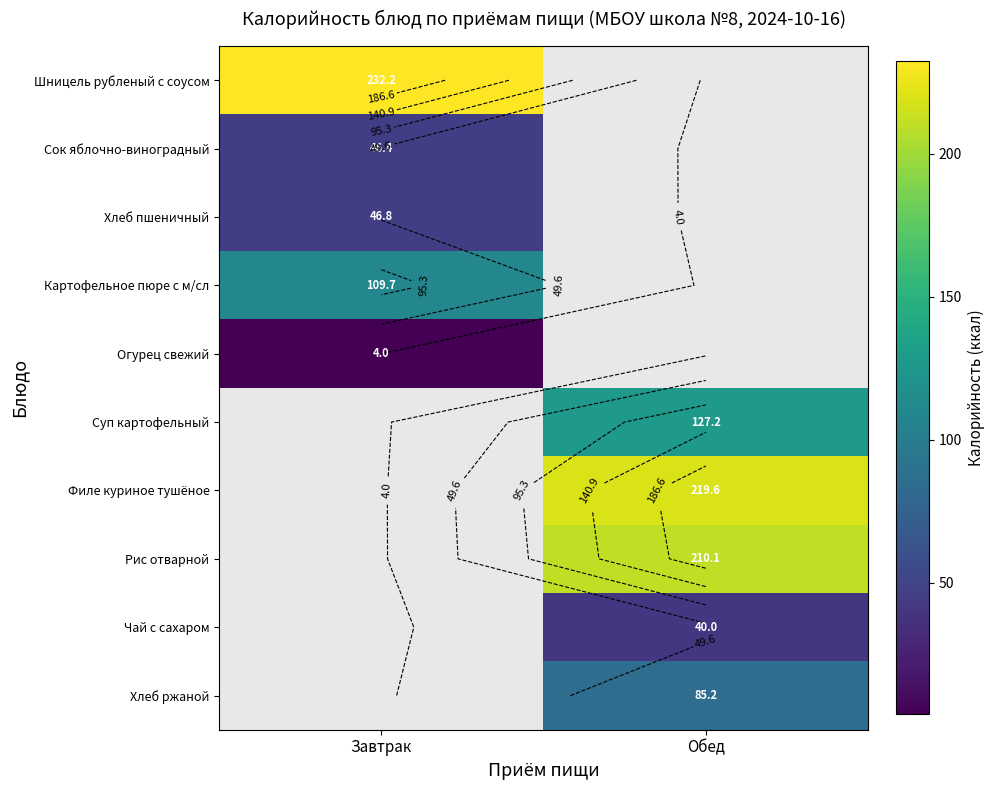

The value of Суп картофельный at Обед is 127.2. True or false?

True